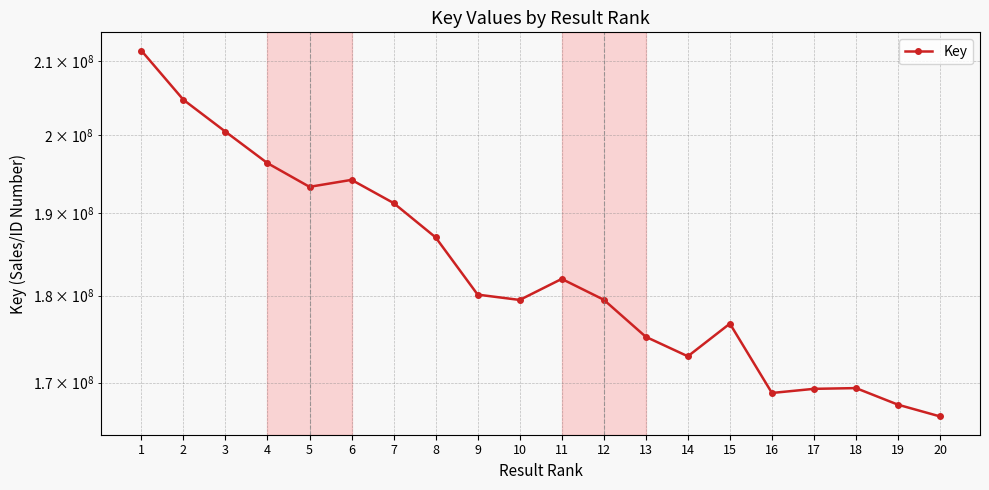

Read the value at 2.

204701116